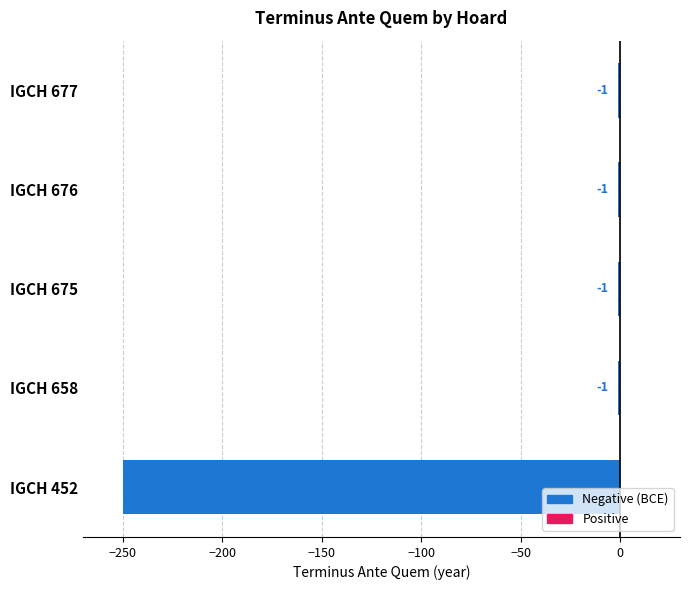

What is the sum of all values?

-254